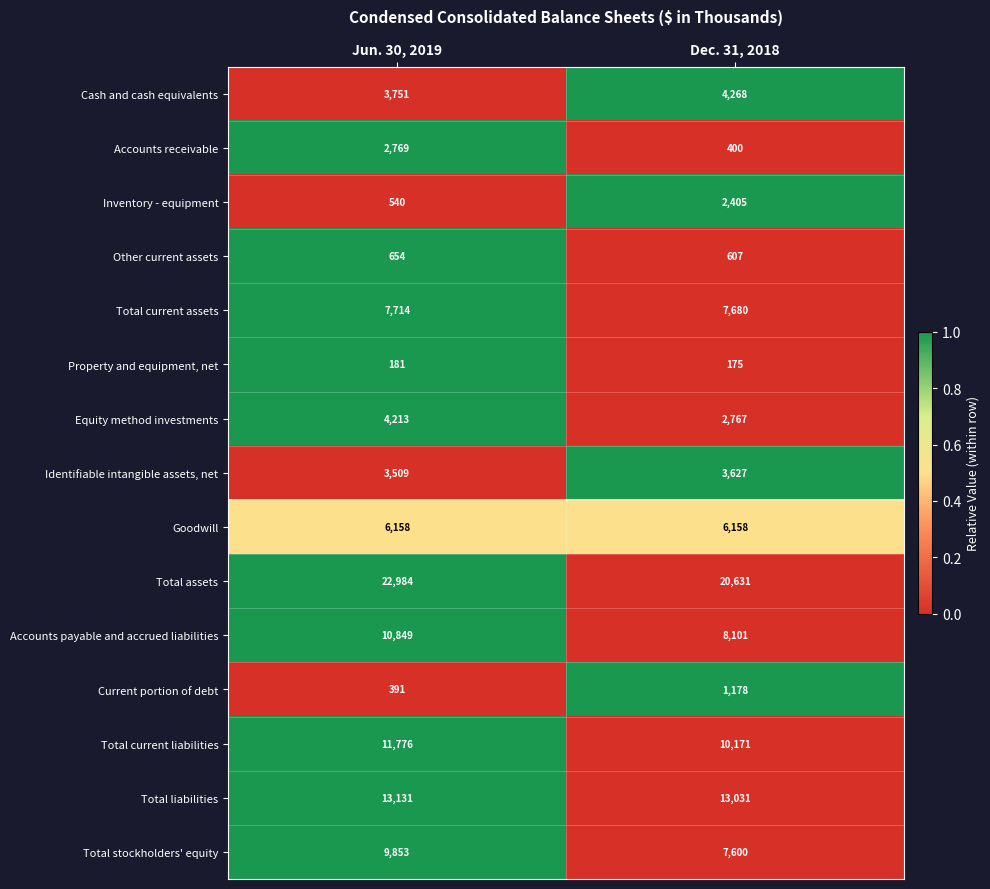

The Current portion of debt series shows 517 at Jun. 30, 2019. True or false?

False